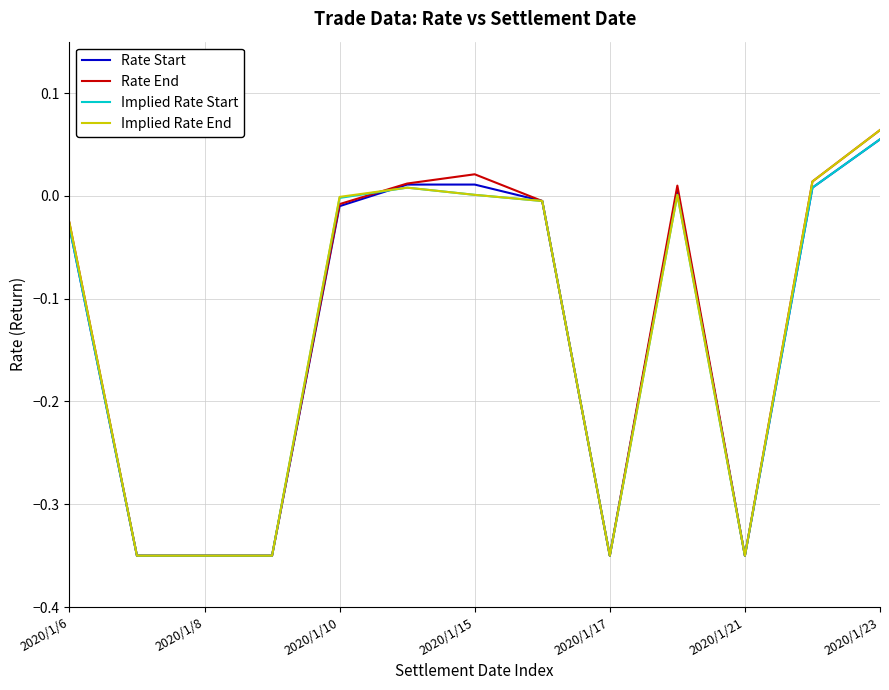

What are all the series names shown in the legend?

Rate Start, Rate End, Implied Rate Start, Implied Rate End